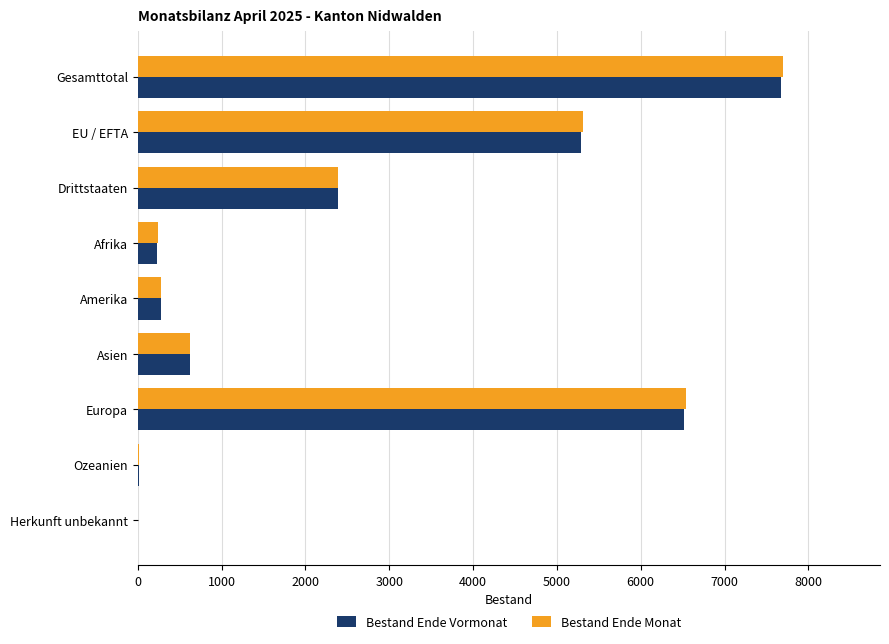

What are all the series names shown in the legend?

Bestand Ende Vormonat, Bestand Ende Monat